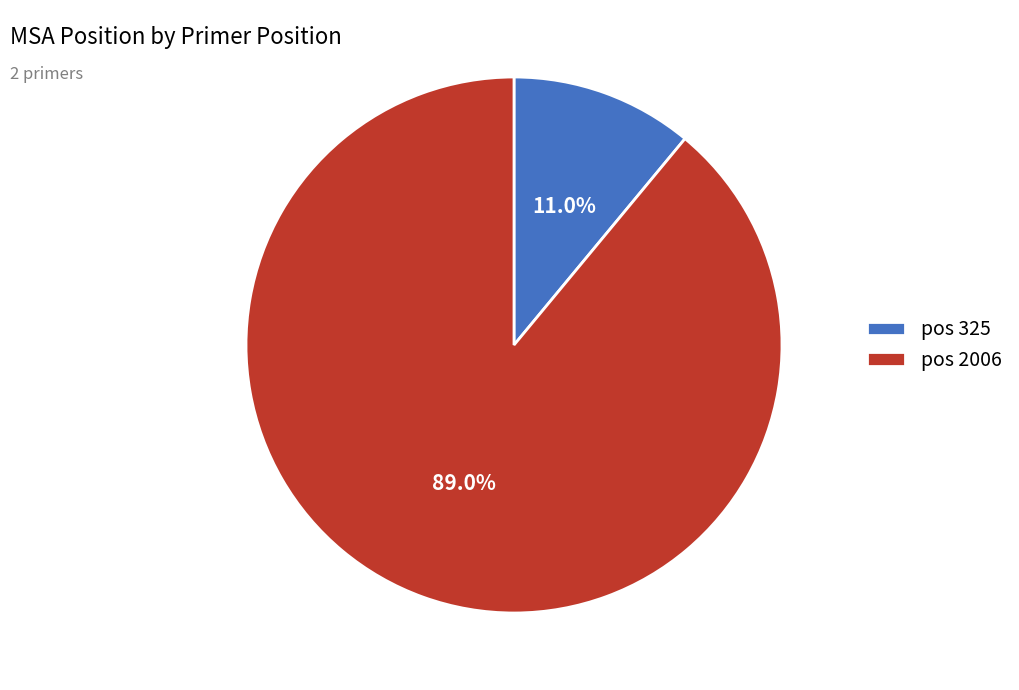

Which category has the biggest portion of the pie?

pos 2006